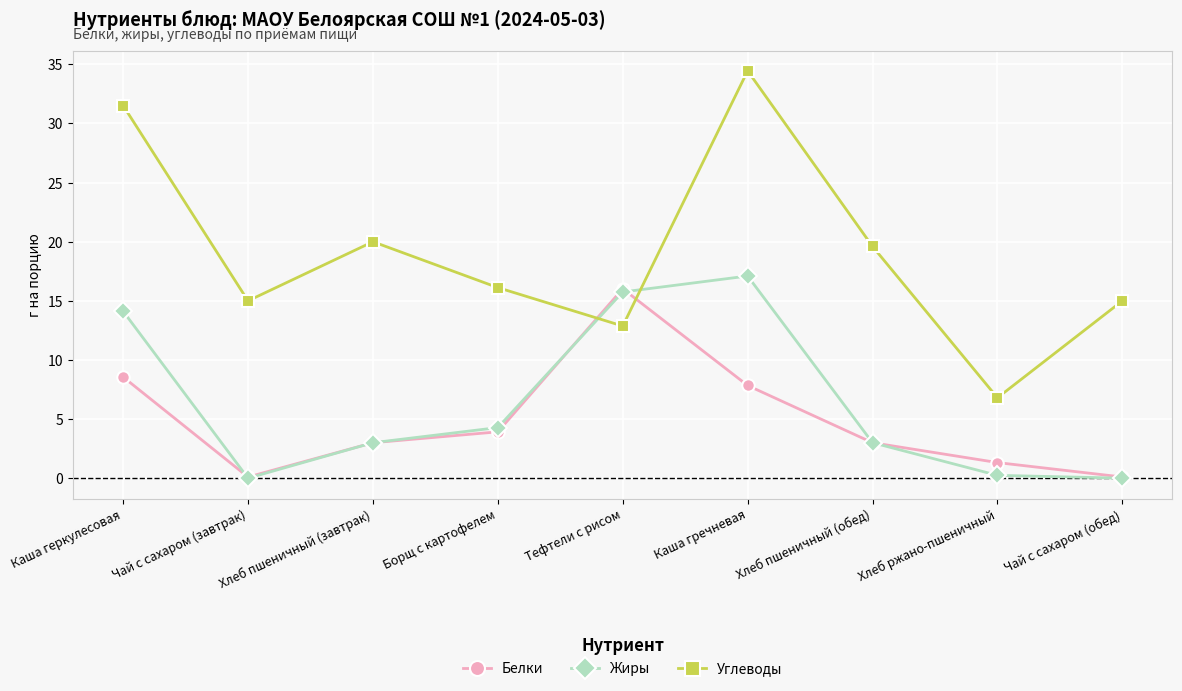

How many series are shown in this chart?

3